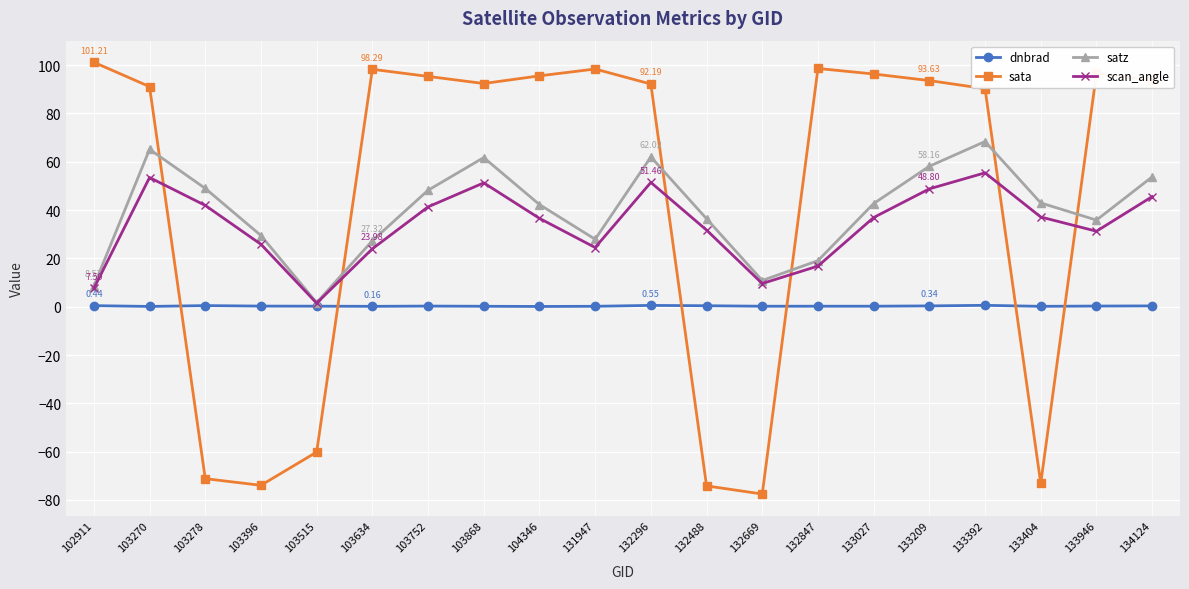

Which series has the widest spread of values?

sata